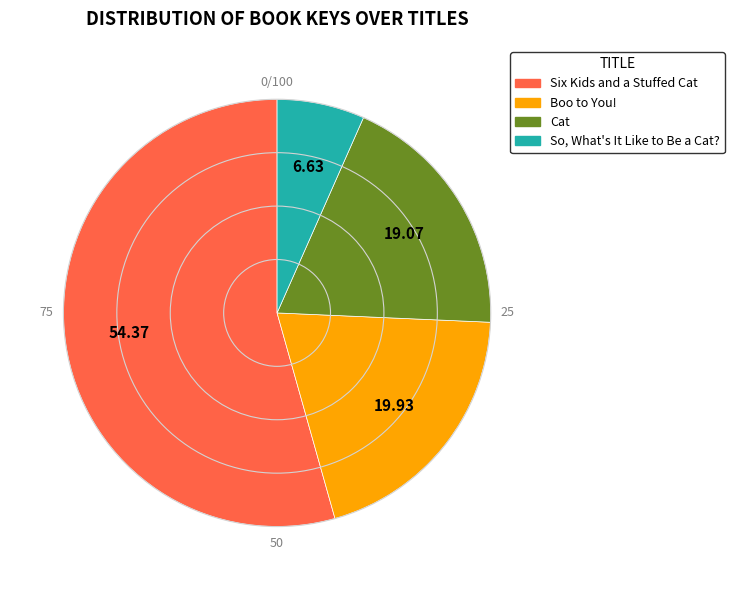

Does Six Kids and a Stuffed Cat represent more than half of the total?

Yes